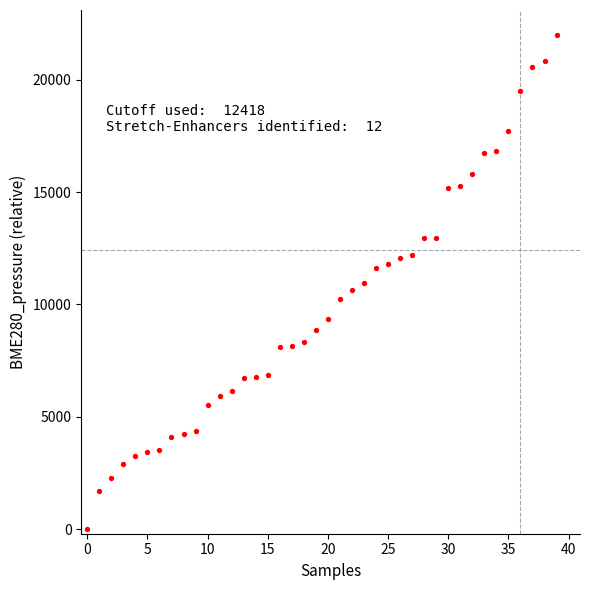

What is the range of Y values (max minus min)?

22000.0